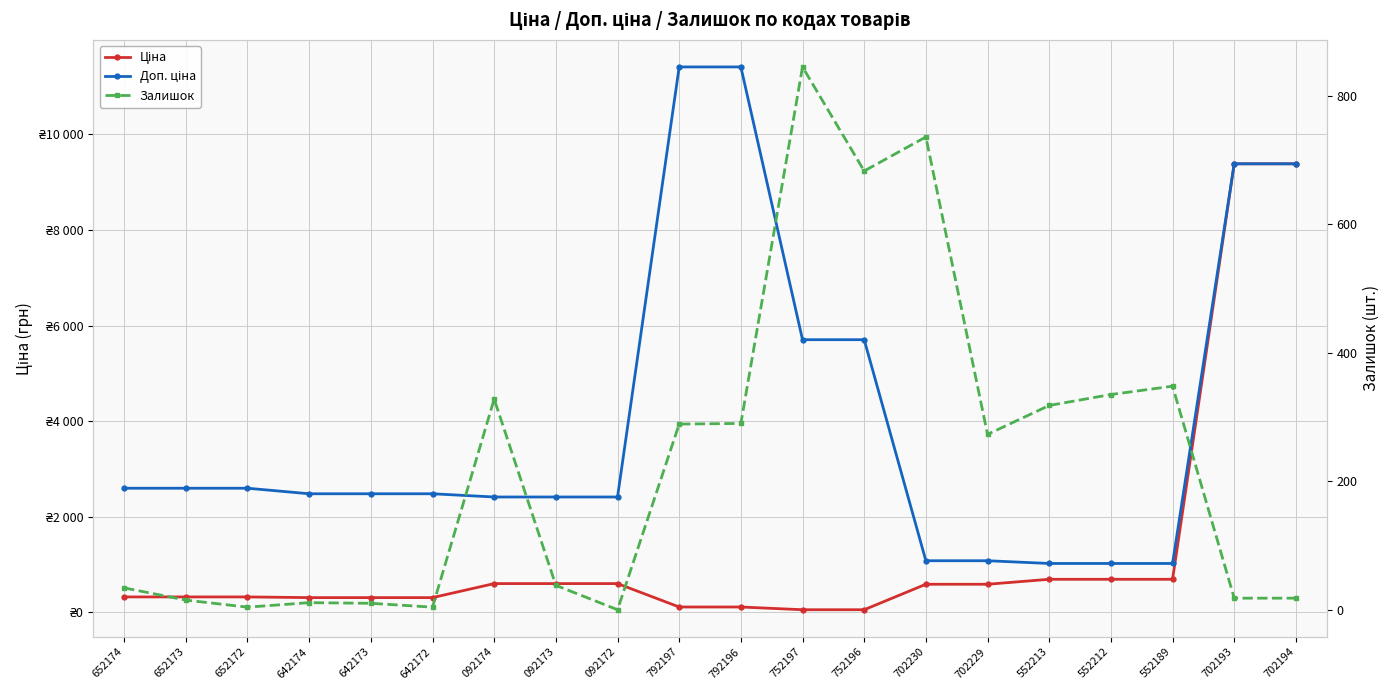

The value of Ціна at 642173 is 310.3. True or false?

True